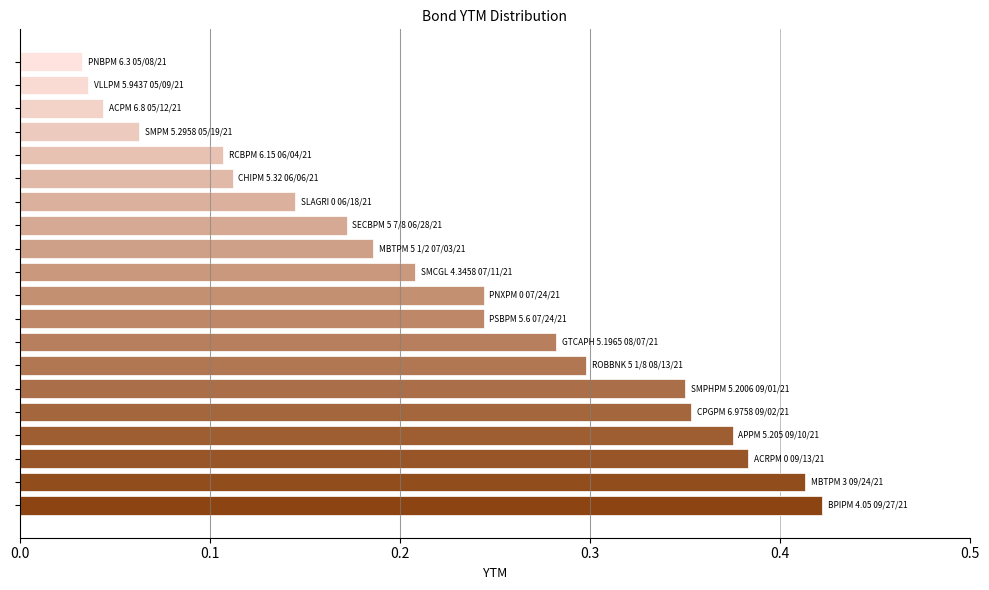

What is the sum of all values?

4.5